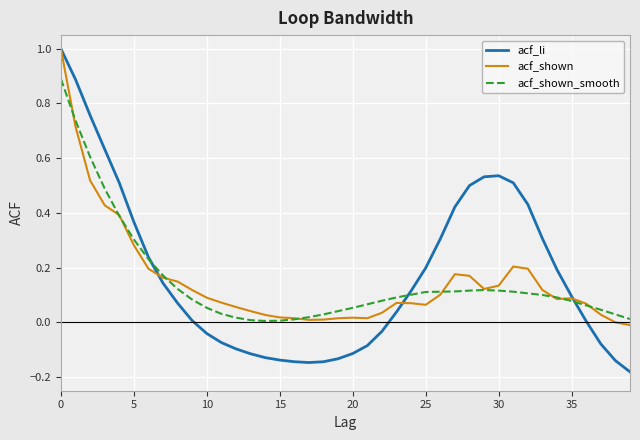

Which series has the largest range (max minus min)?

acf_li